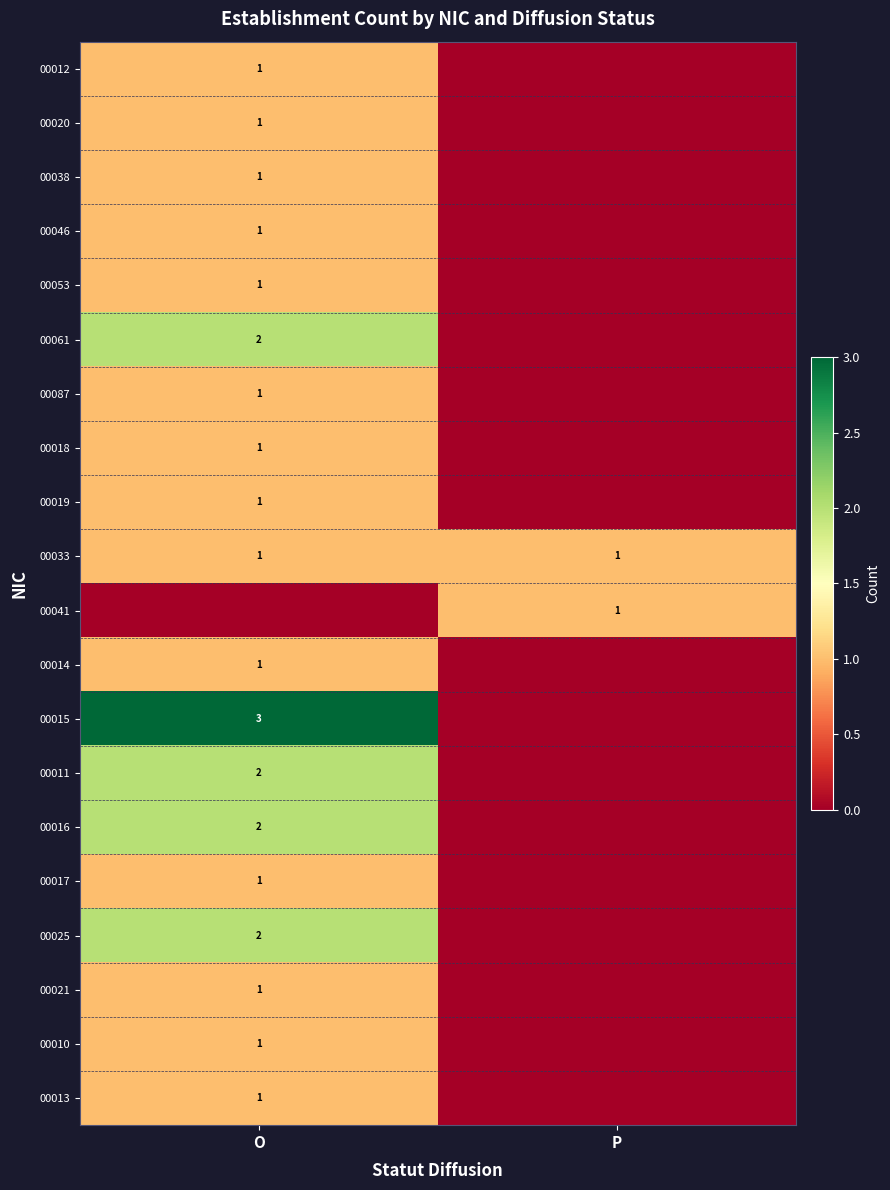

True or false: 00011 has a value of 0 at O.

False